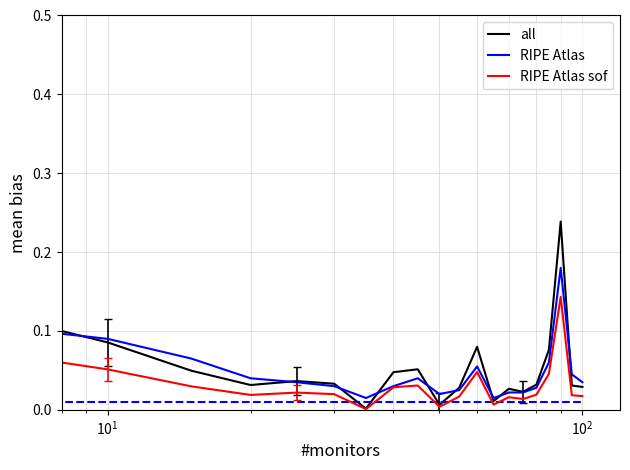

Which series has the largest range (max minus min)?

all